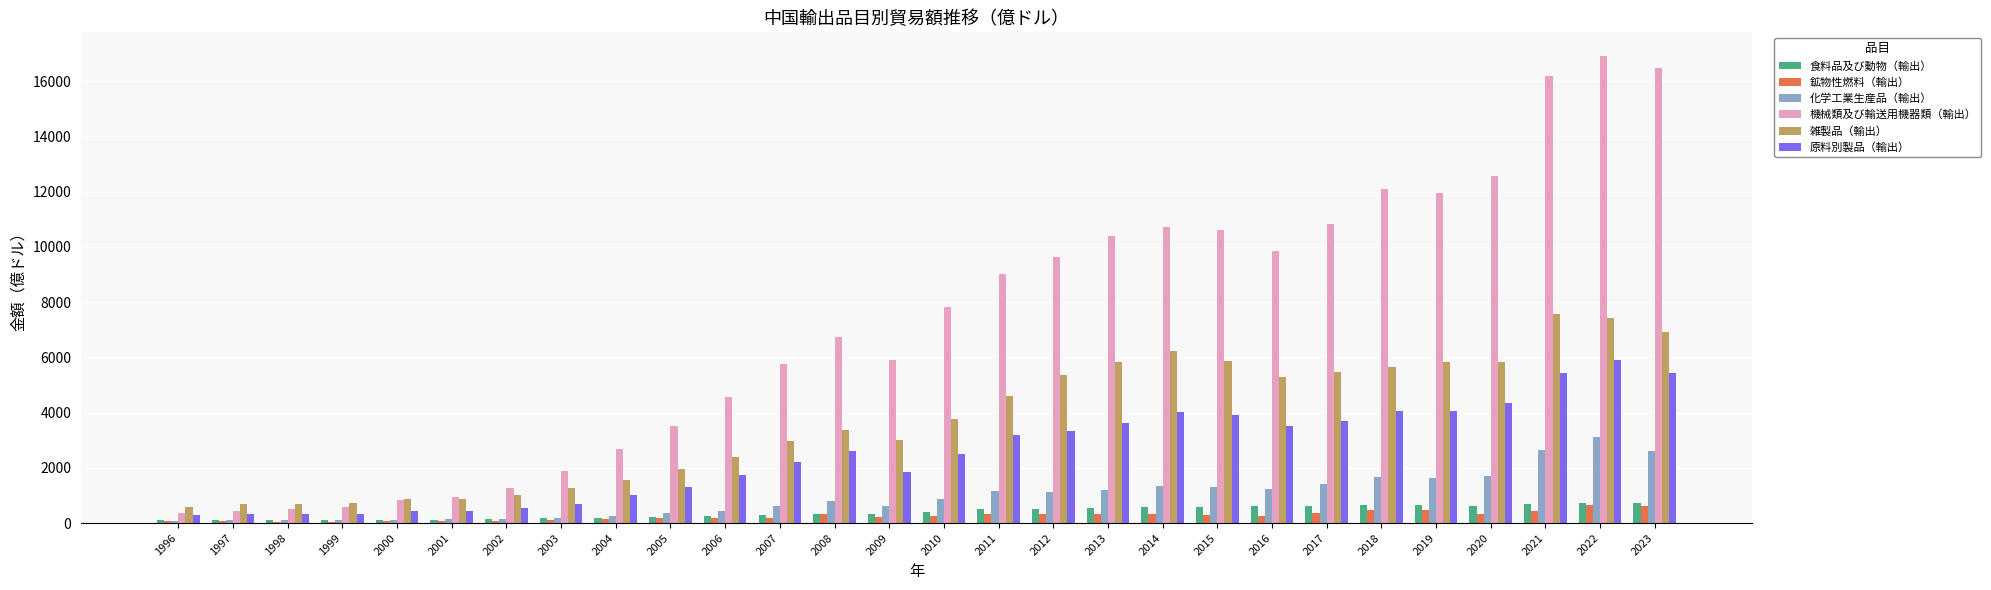

Which series has the largest total across all categories?

機械類及び輸送用機器類（輸出）